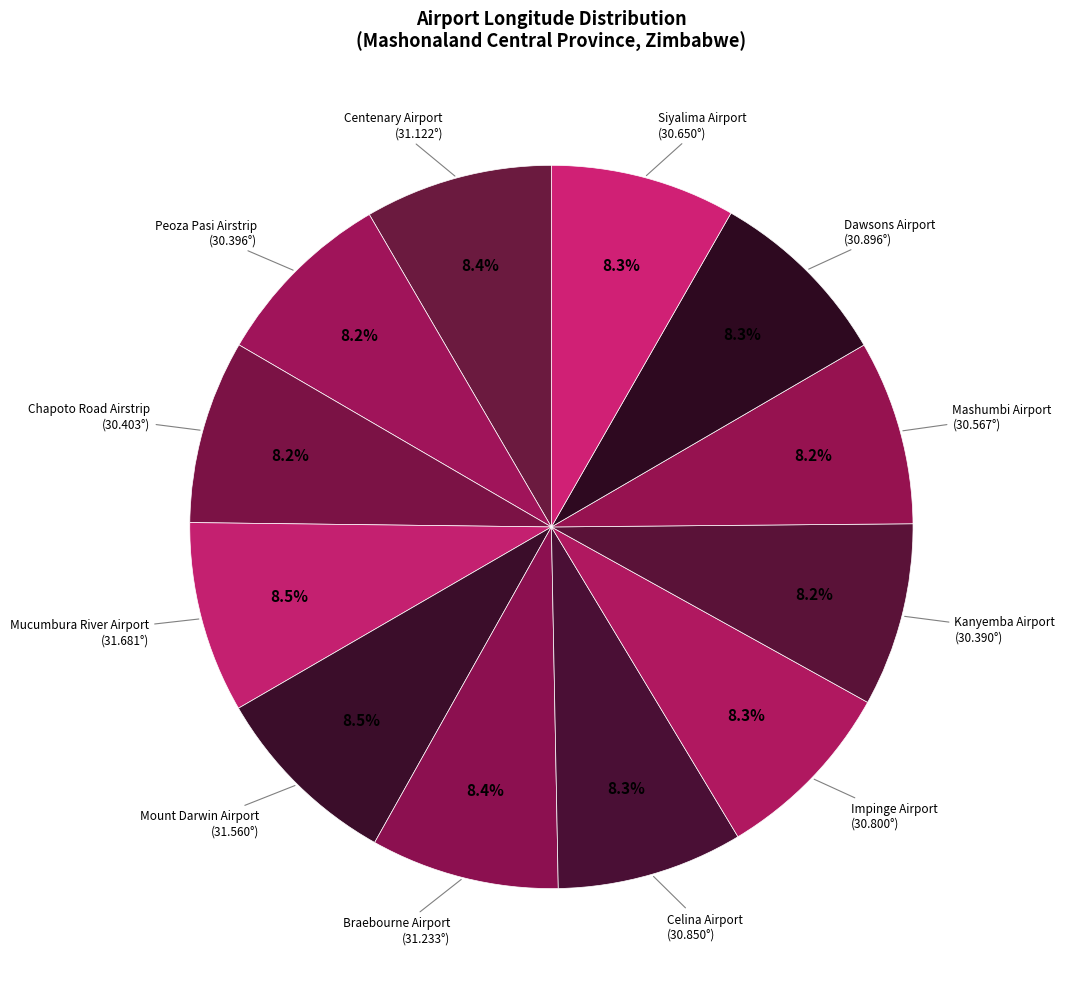

Does Celina Airport represent more than half of the total?

No